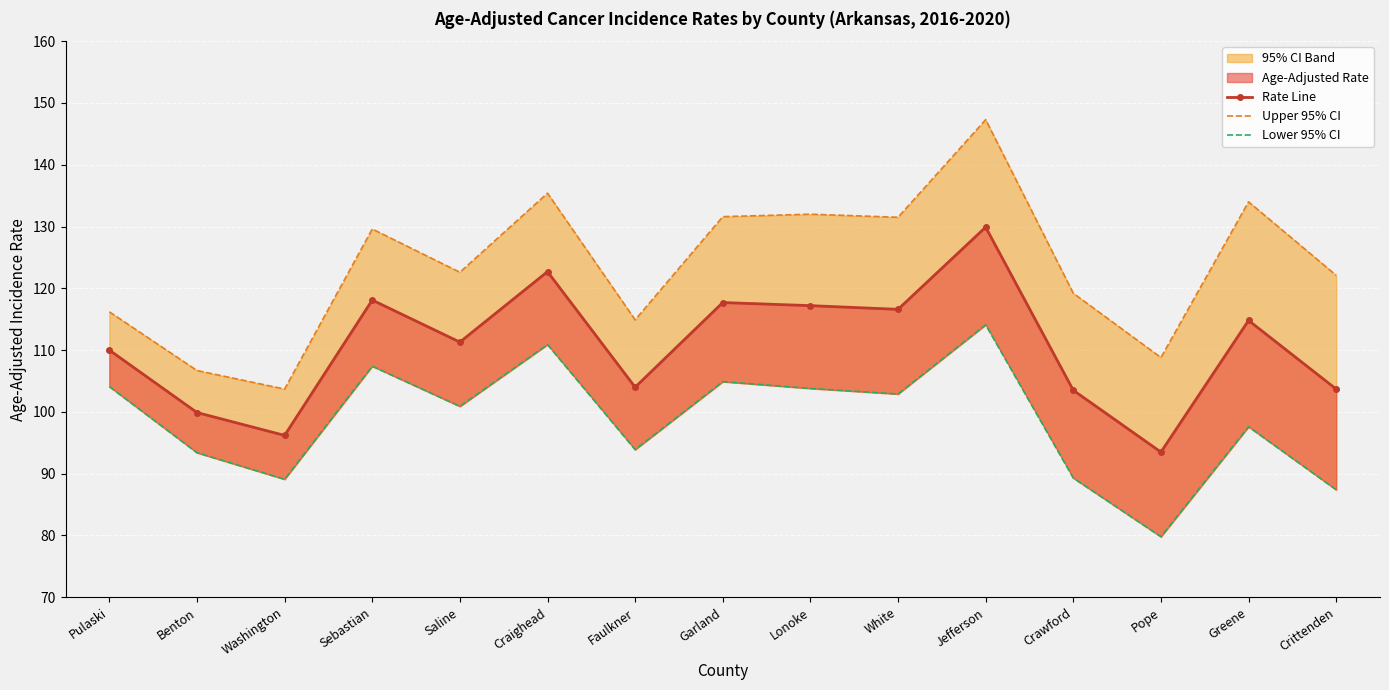

In Upper 95% CI, how many points are higher than both neighbors (excluding endpoints)?

5